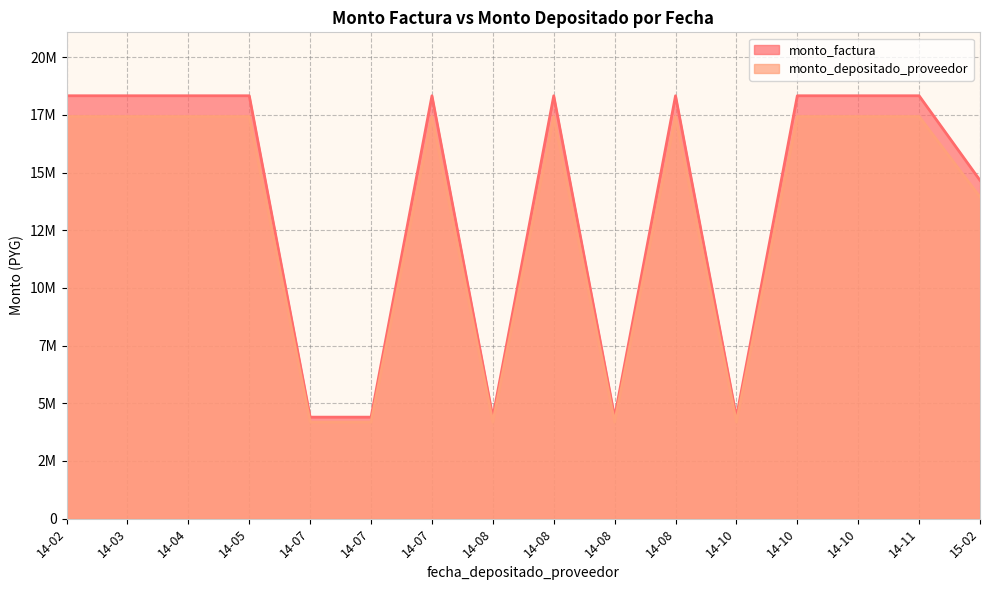

What is the difference between the maximum and minimum values in the monto_depositado_proveedor series?

13250343